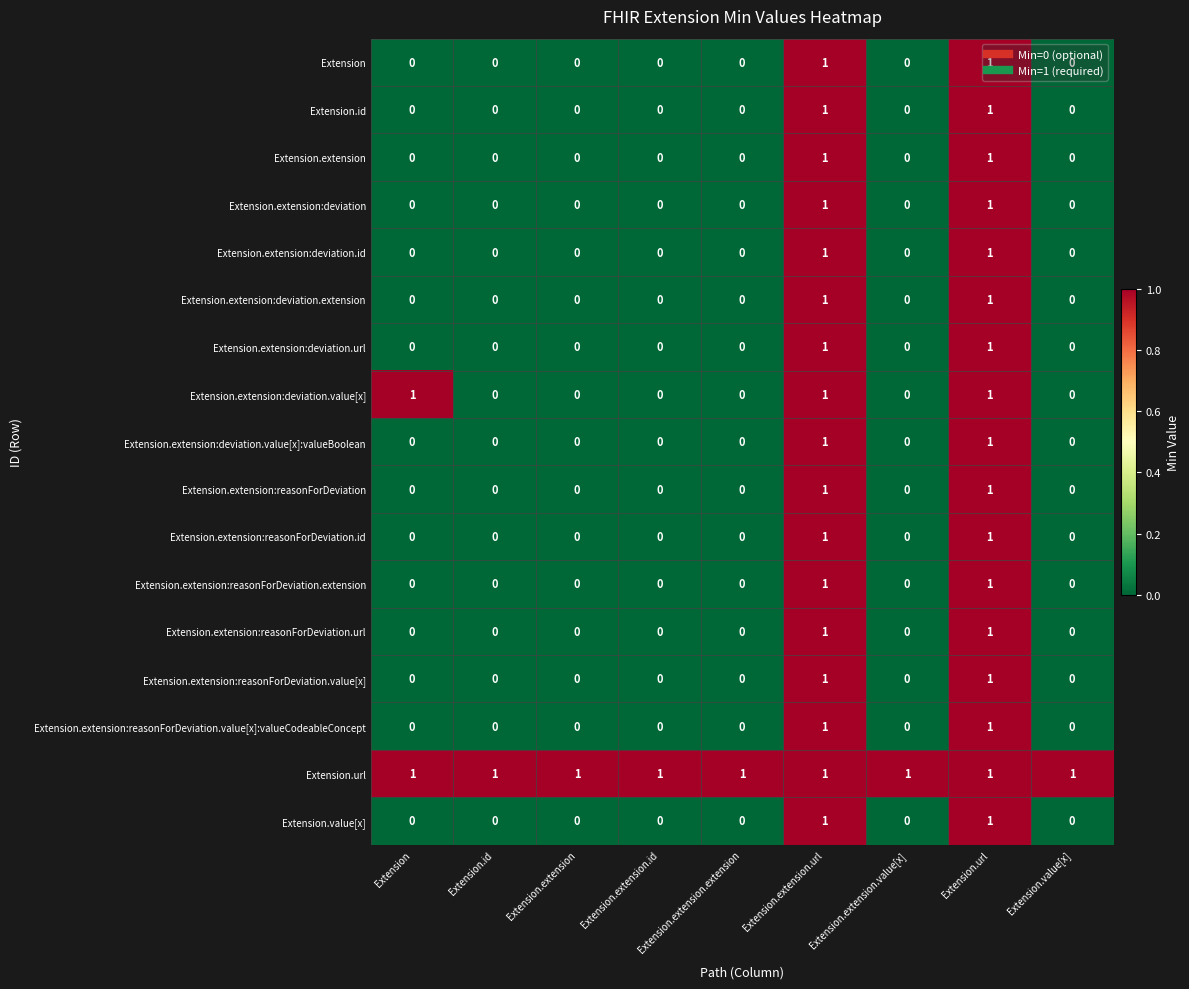

Count the Extension.extension:reasonForDeviation.value[x] values in the range 0 to 1.

9